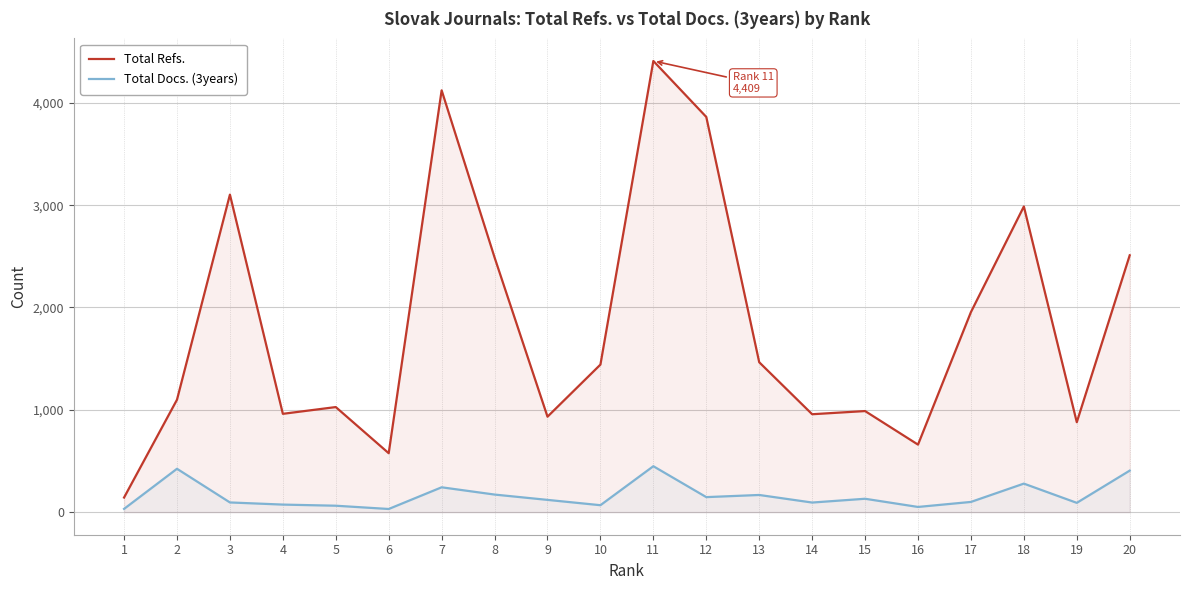

At which label does Total Refs. reach its peak?

11